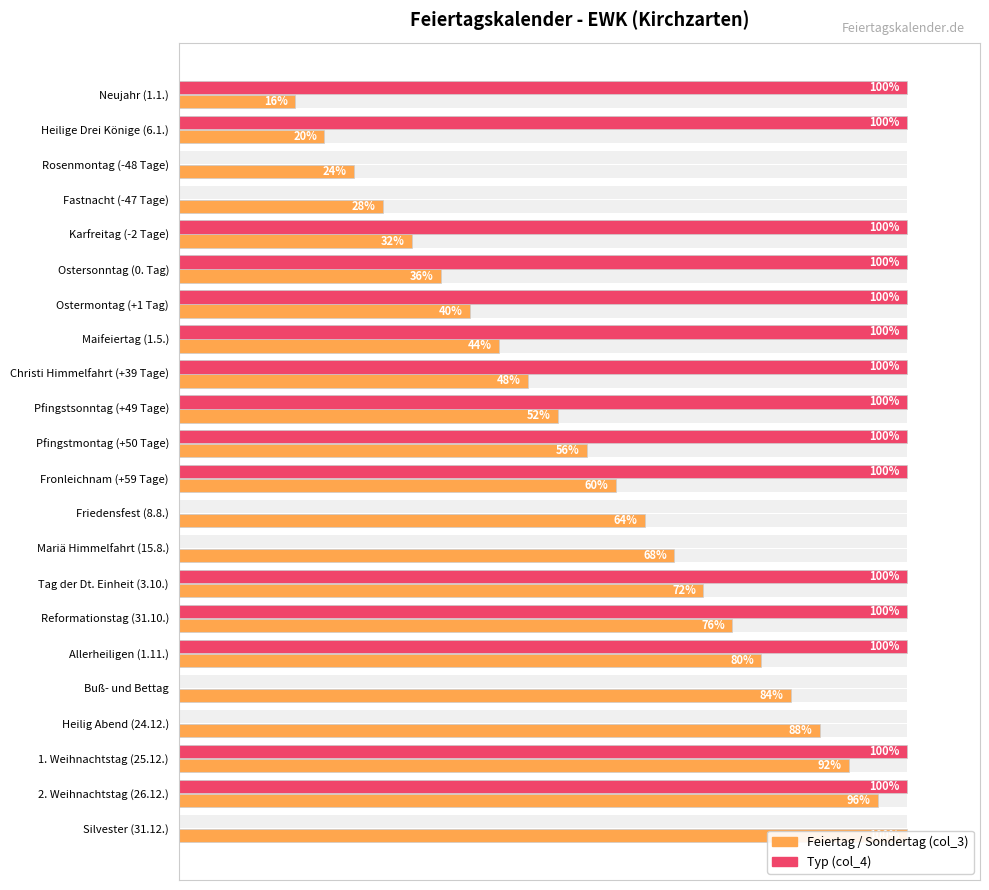

Which series has the largest total across all categories?

Typ (col_4)